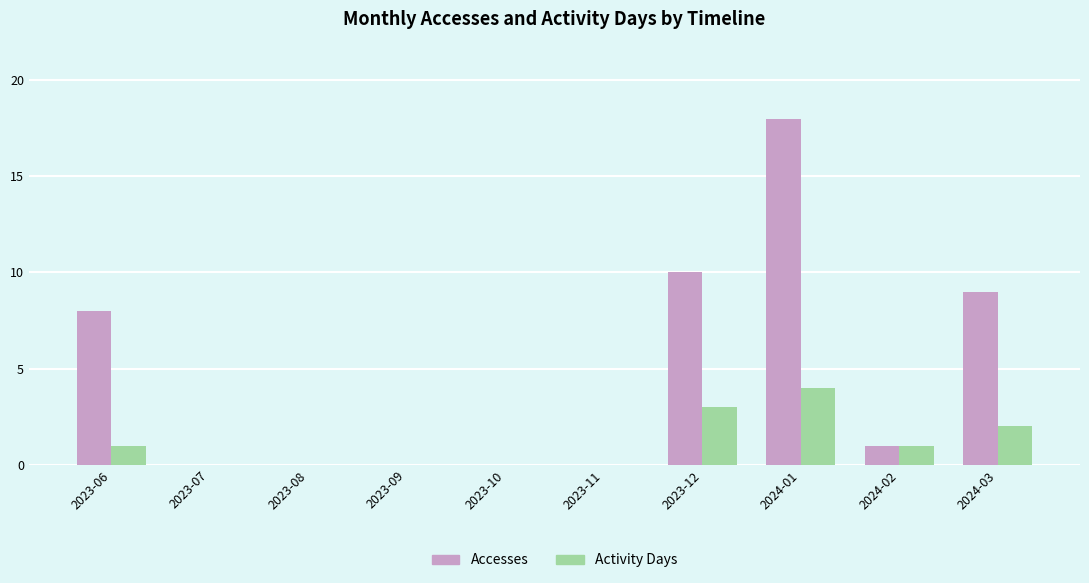

Which series has the widest spread of values?

Accesses